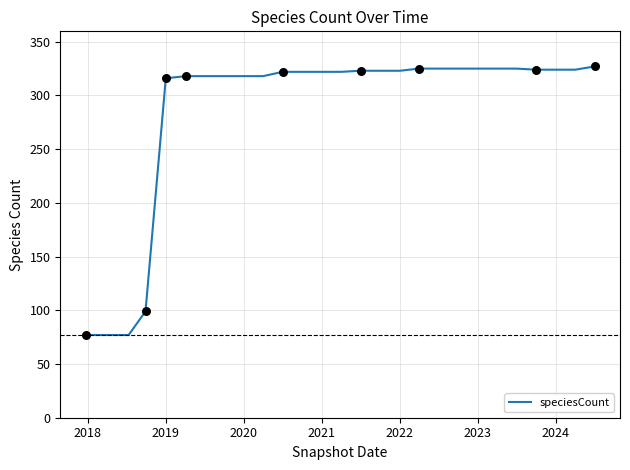

What is the maximum value shown in the chart?

327